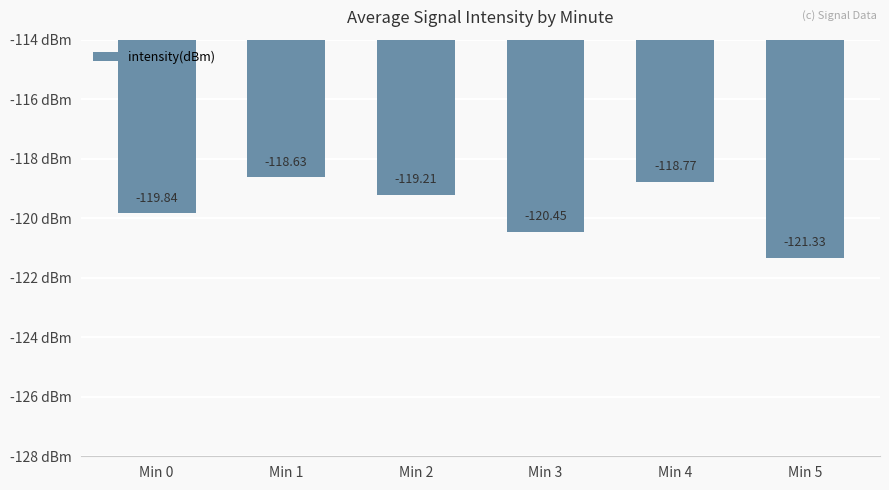

Which category has the lowest value across all series?

Min 5